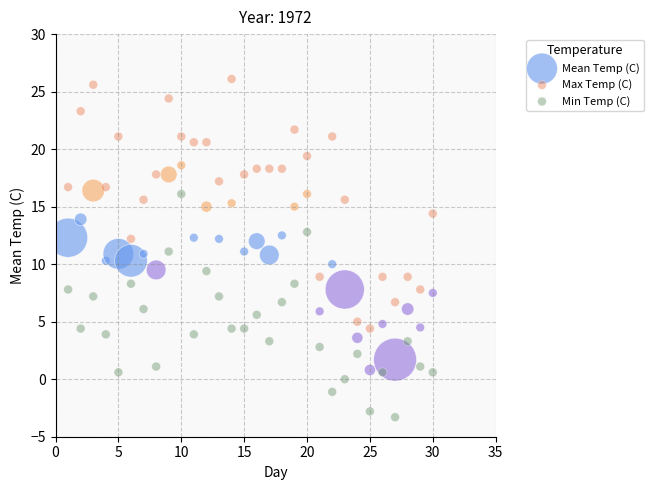

Which series has the largest Y range (max minus min)?

Max Temp (C)